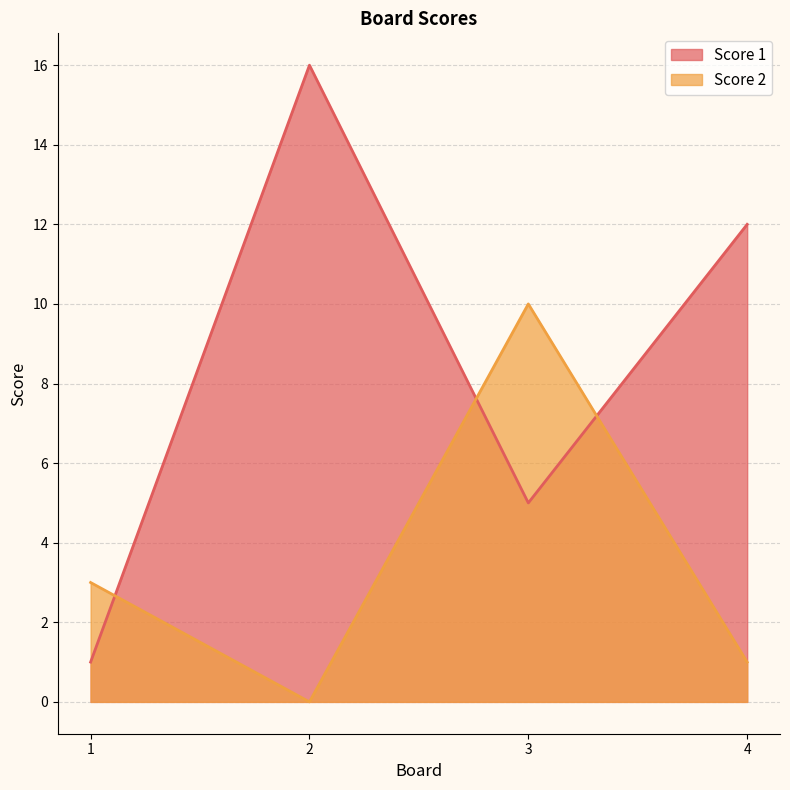

Reading left to right, transcribe all the data shown in this chart.

Score 1: 1=1	2=16	3=5	4=12
Score 2: 1=3	2=0	3=10	4=1